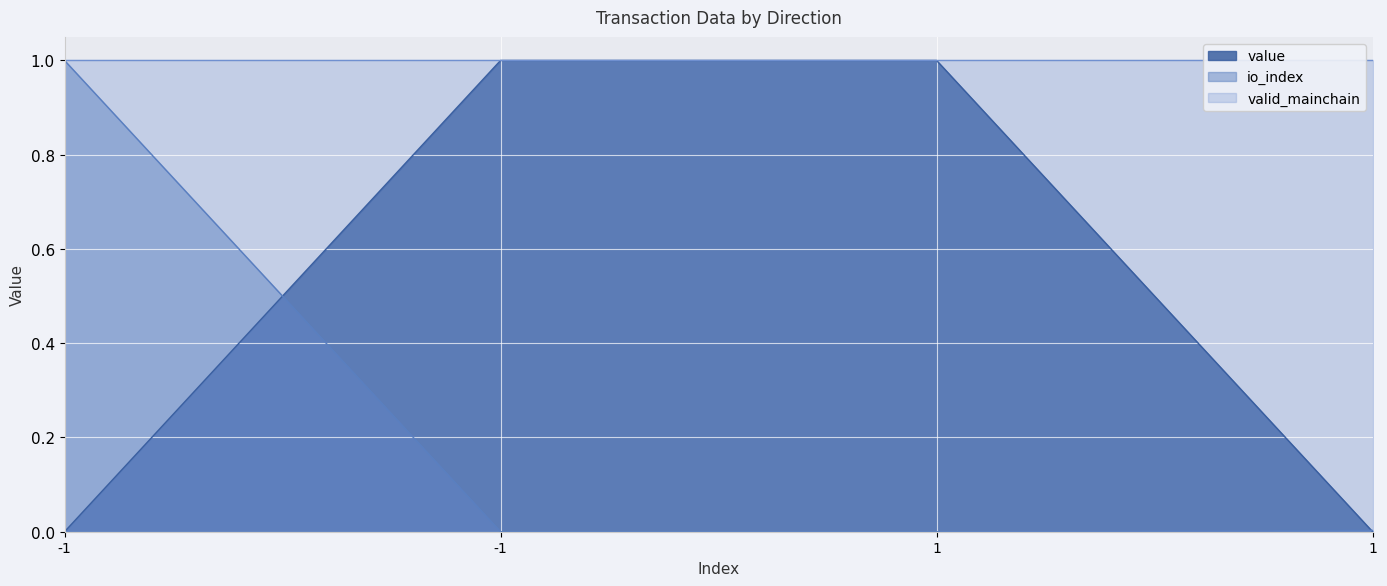

How many values in value are above zero?

2